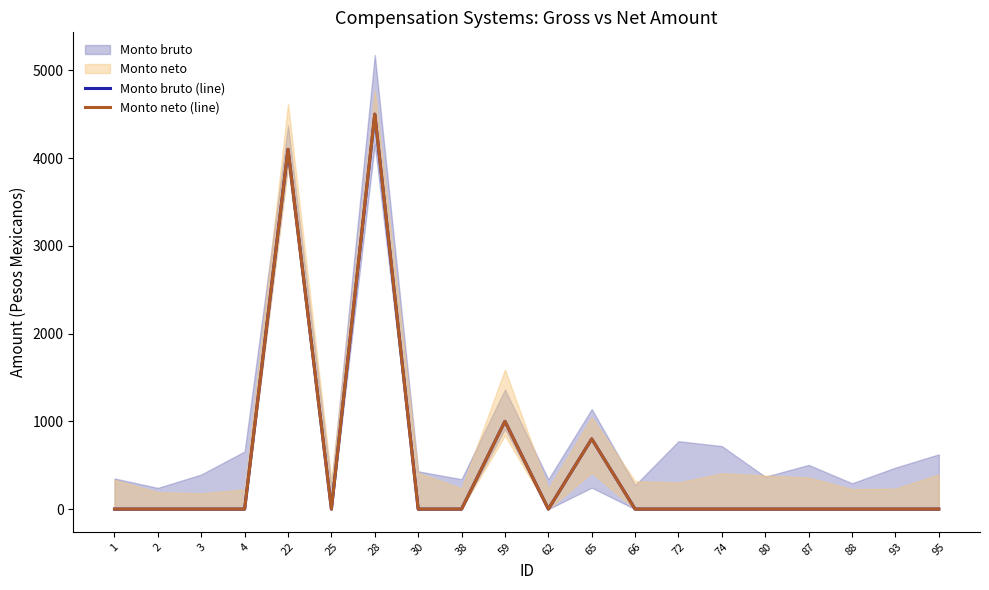

What is the highest value of the Monto bruto (line) series?

4500